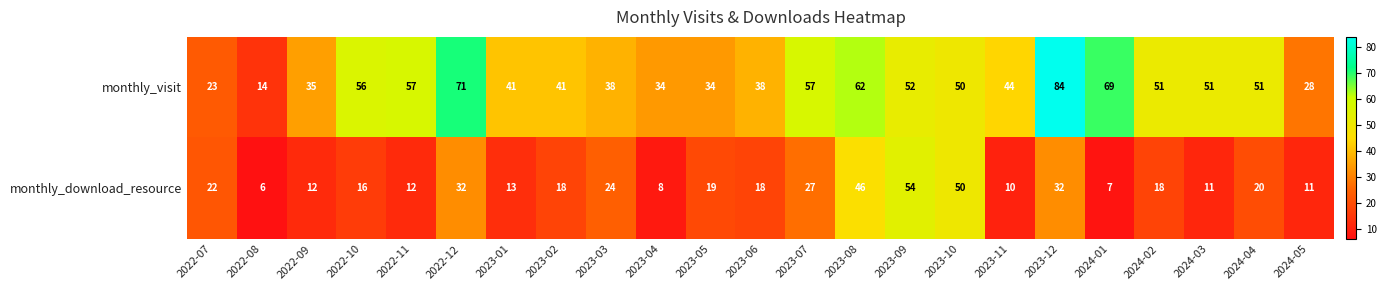

What is the maximum value for monthly_visit?

84